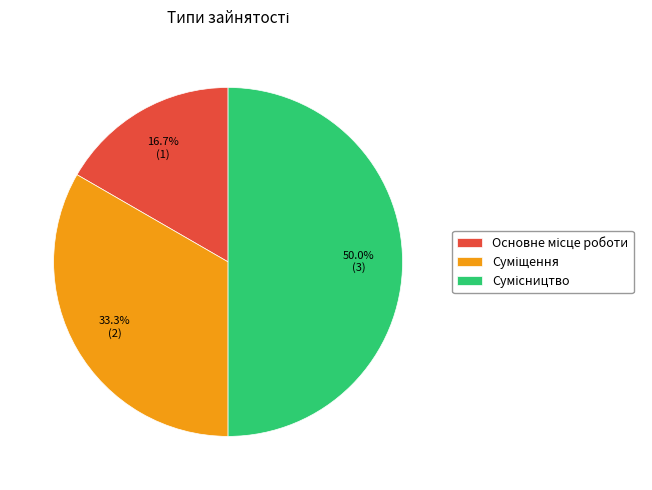

Do Основне місце роботи and Сумісництво together represent more than half of the pie?

Yes